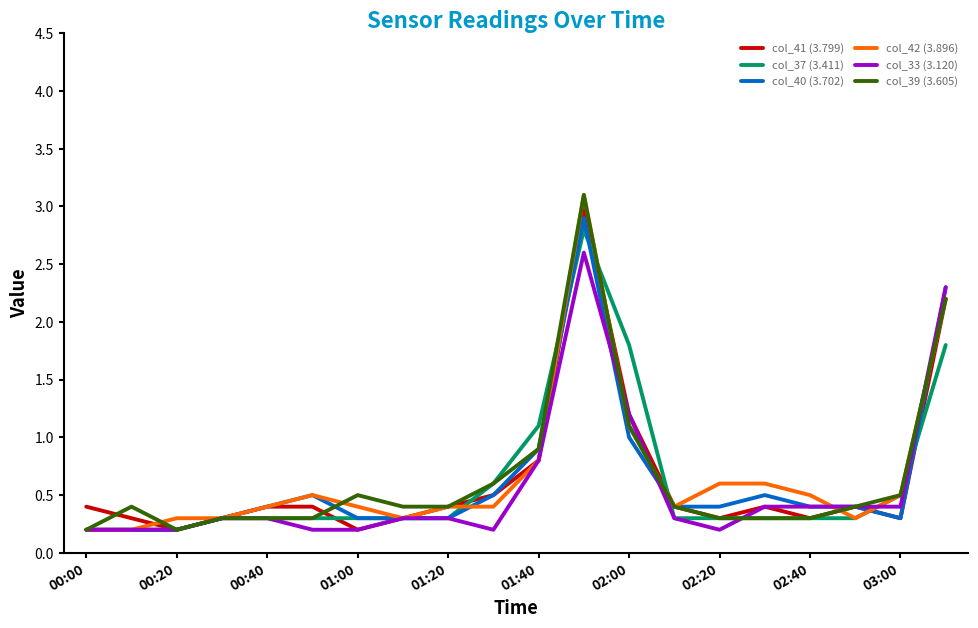

What is the greatest value displayed?

3.1